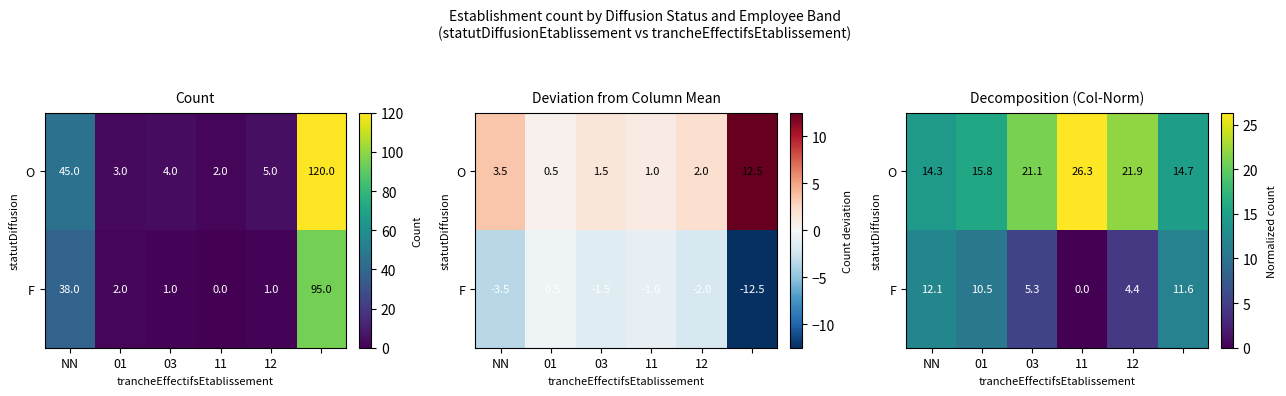

The value of F at 03 is 5.3. True or false?

True